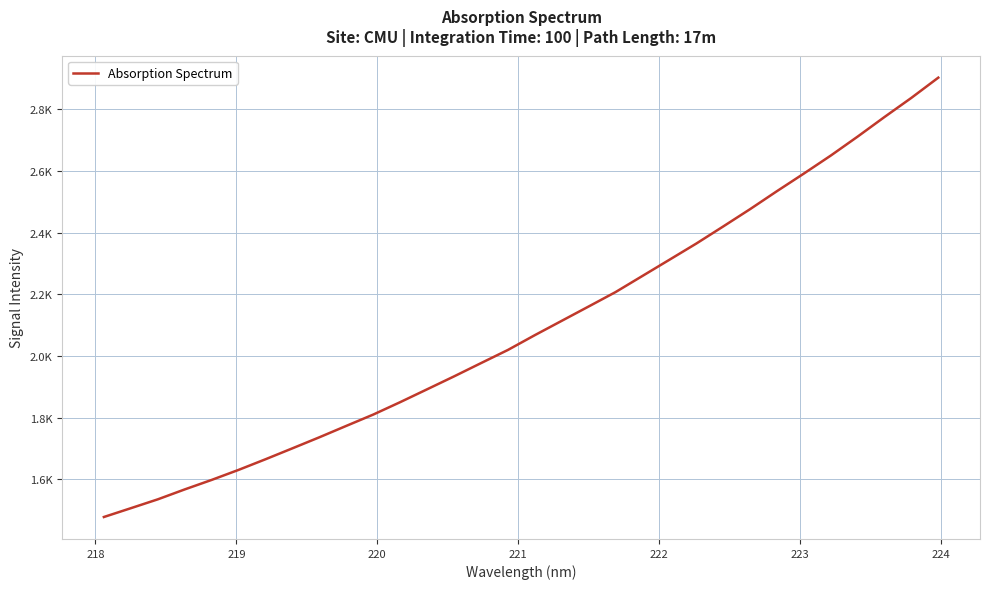

Is this an area chart (filled region under the line)?

No